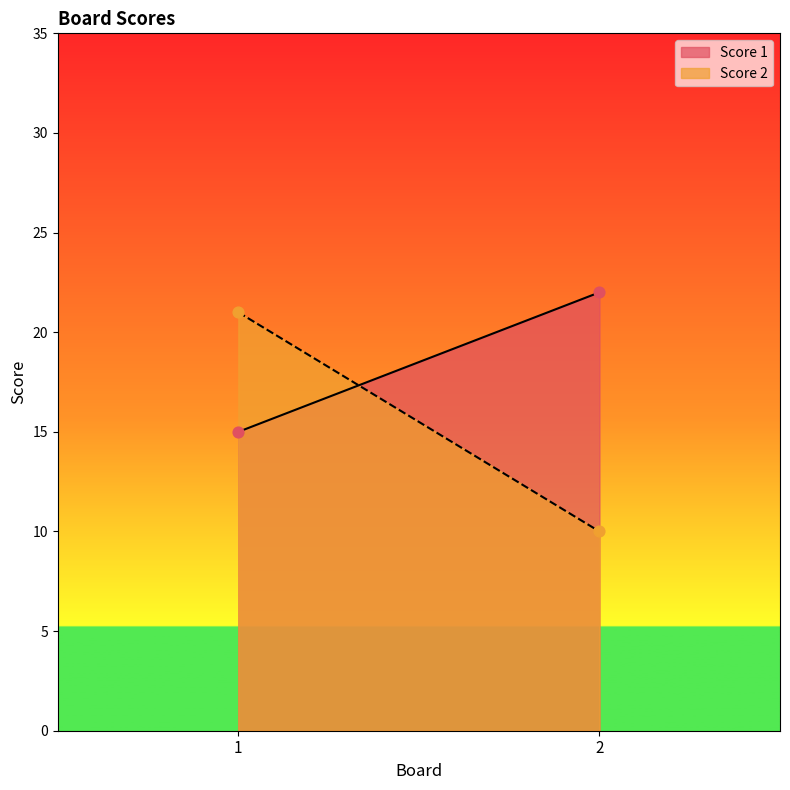

Which series has the largest Y range (max minus min)?

Score 2